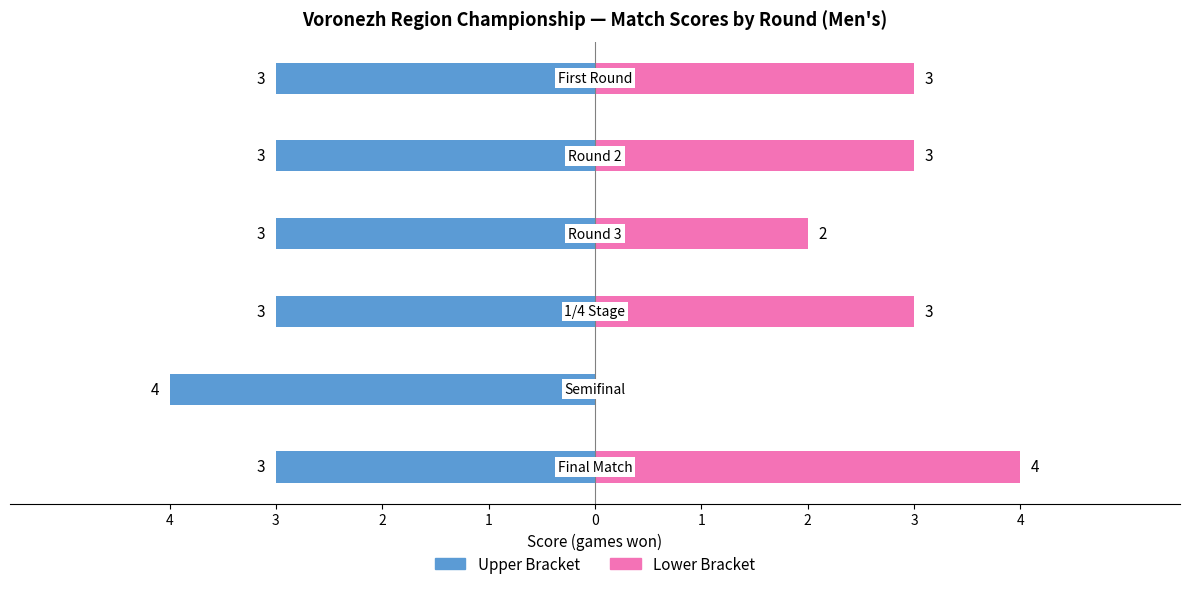

At how many categories does at least one series exceed -2?

6